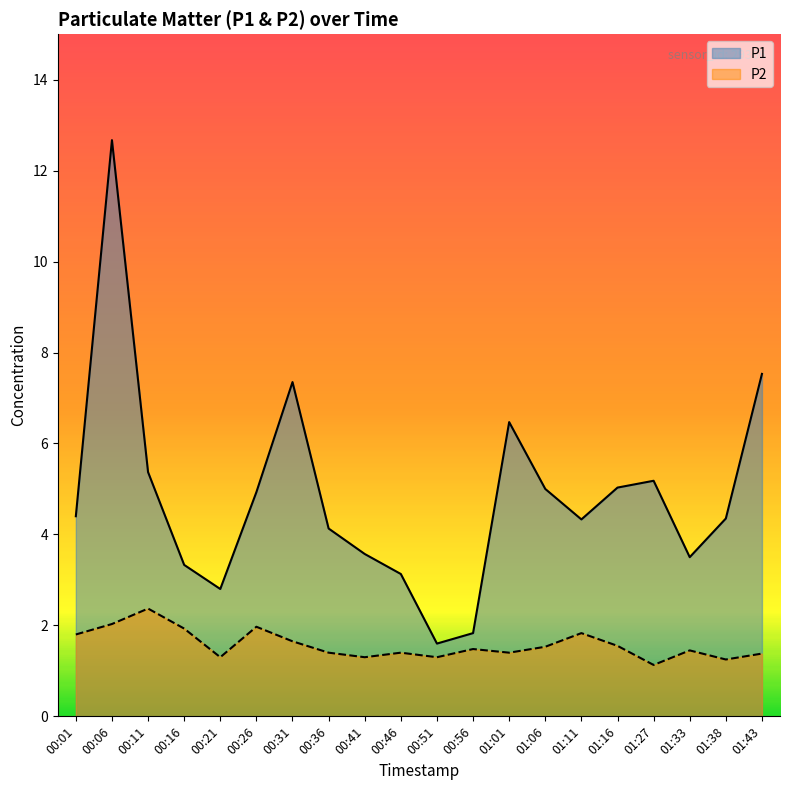

The P2 series shows 1.1 at 01:27. True or false?

True